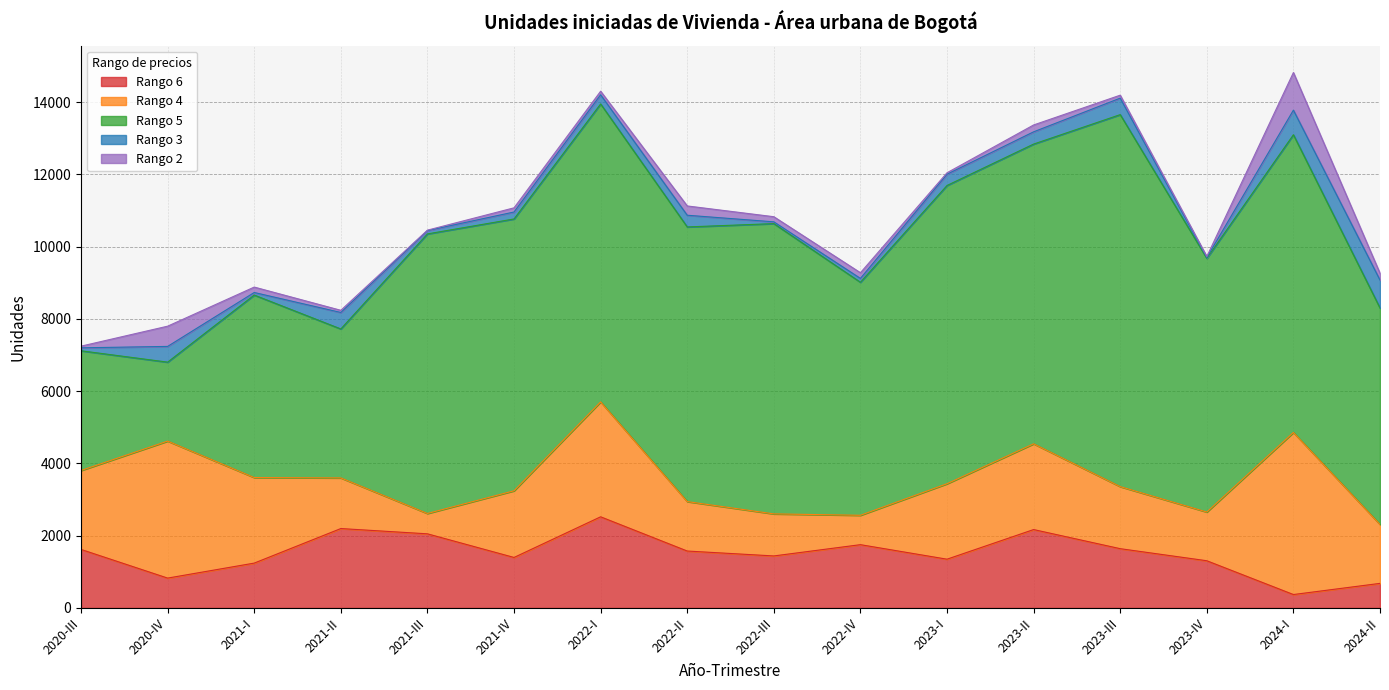

Where does the Rango 4 series first go above 1845?

2020-III